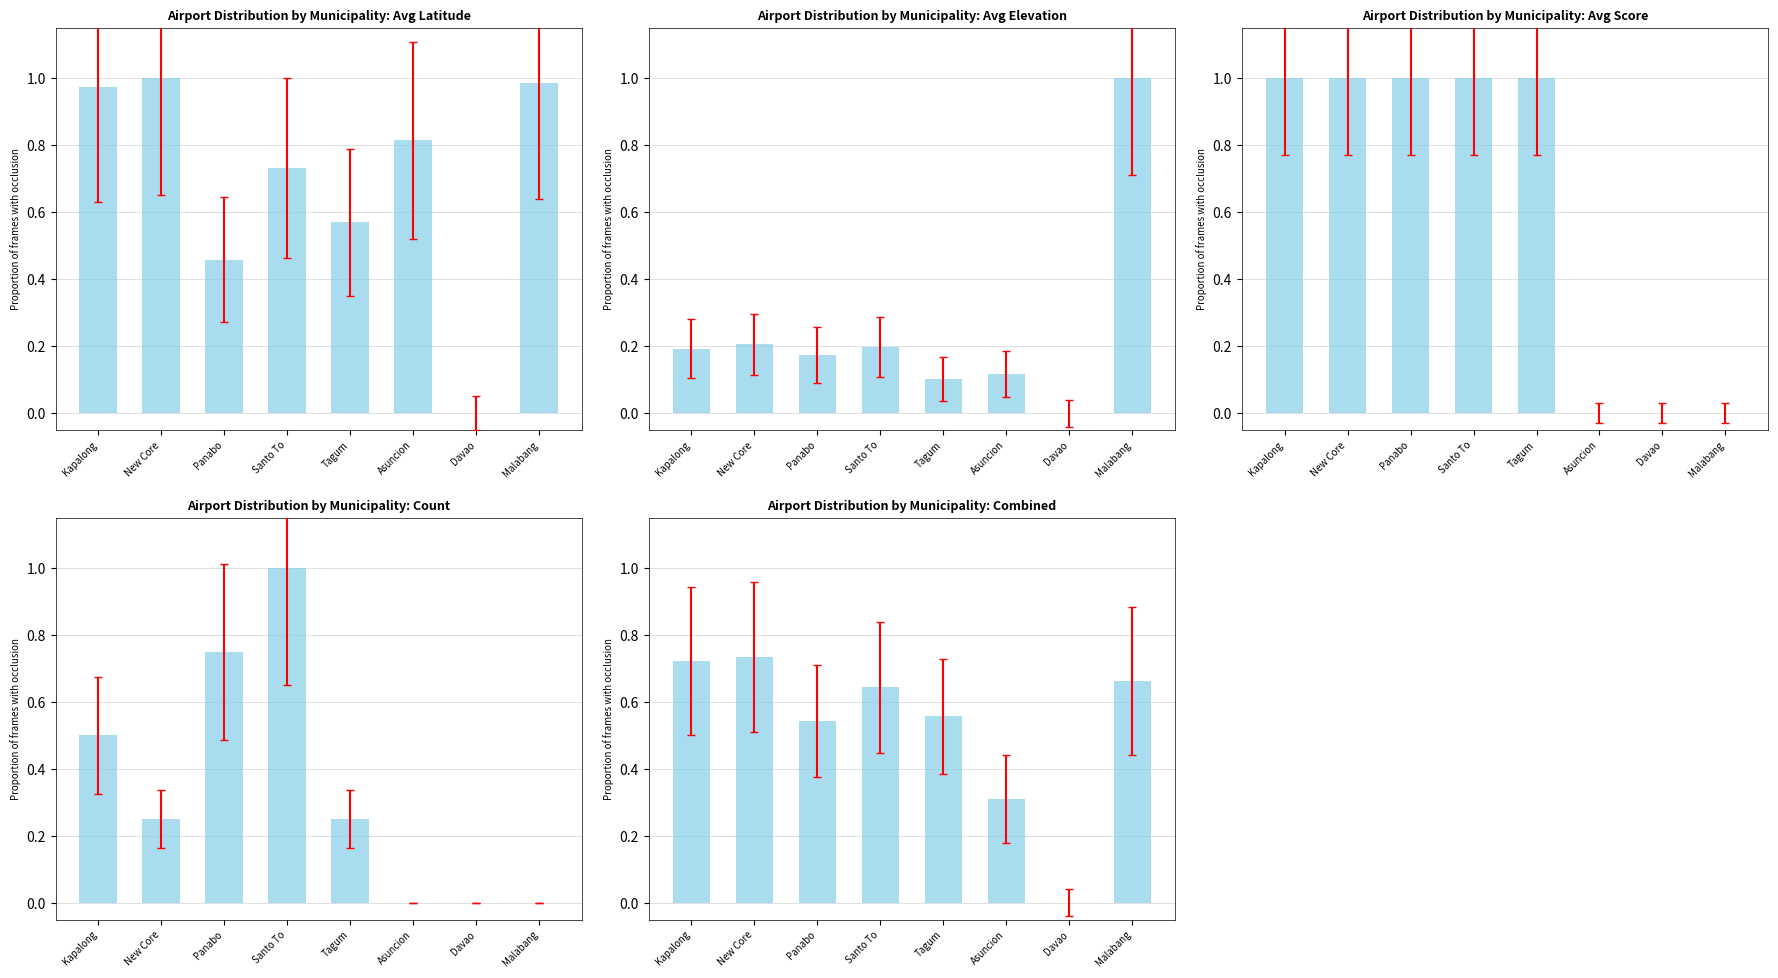

What is the sum of all values?

4.2